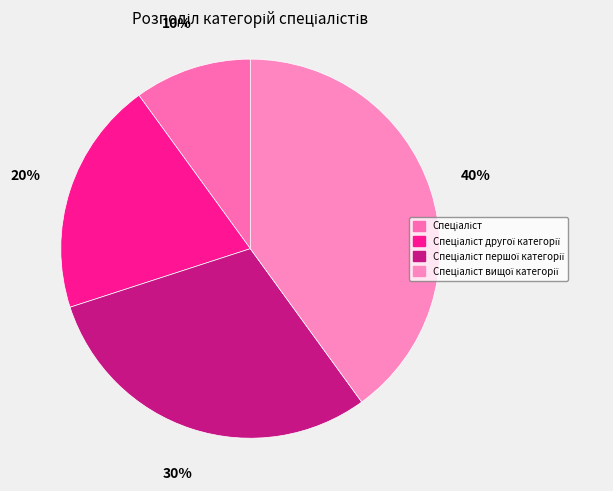

True or false: Спеціаліст другої категорії accounts for 20% of the total.

True